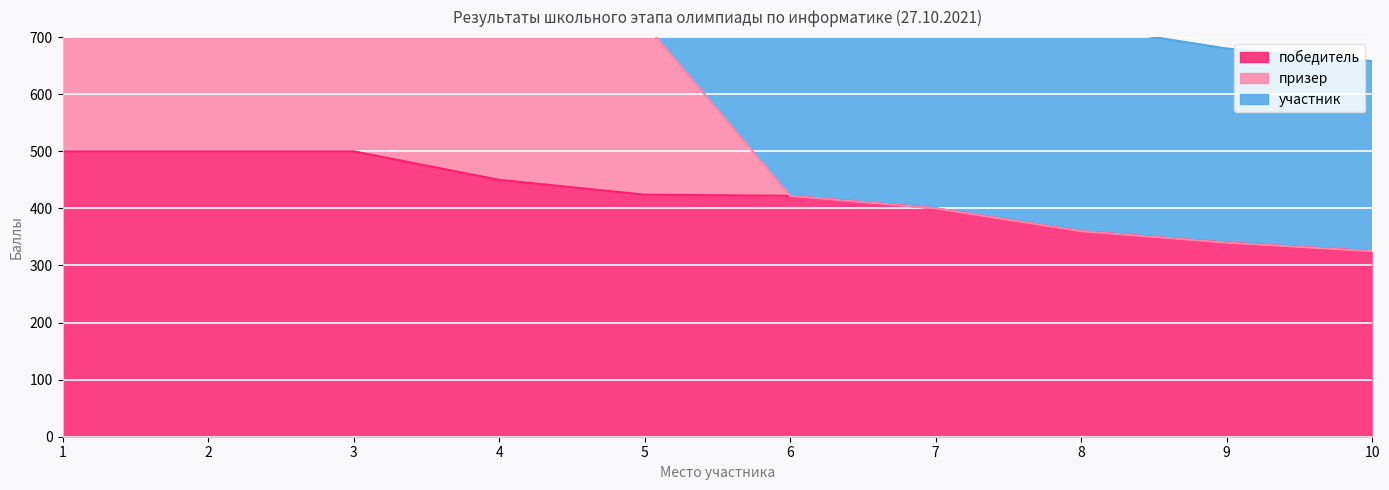

True or false: призер and победитель intersect in this chart.

False